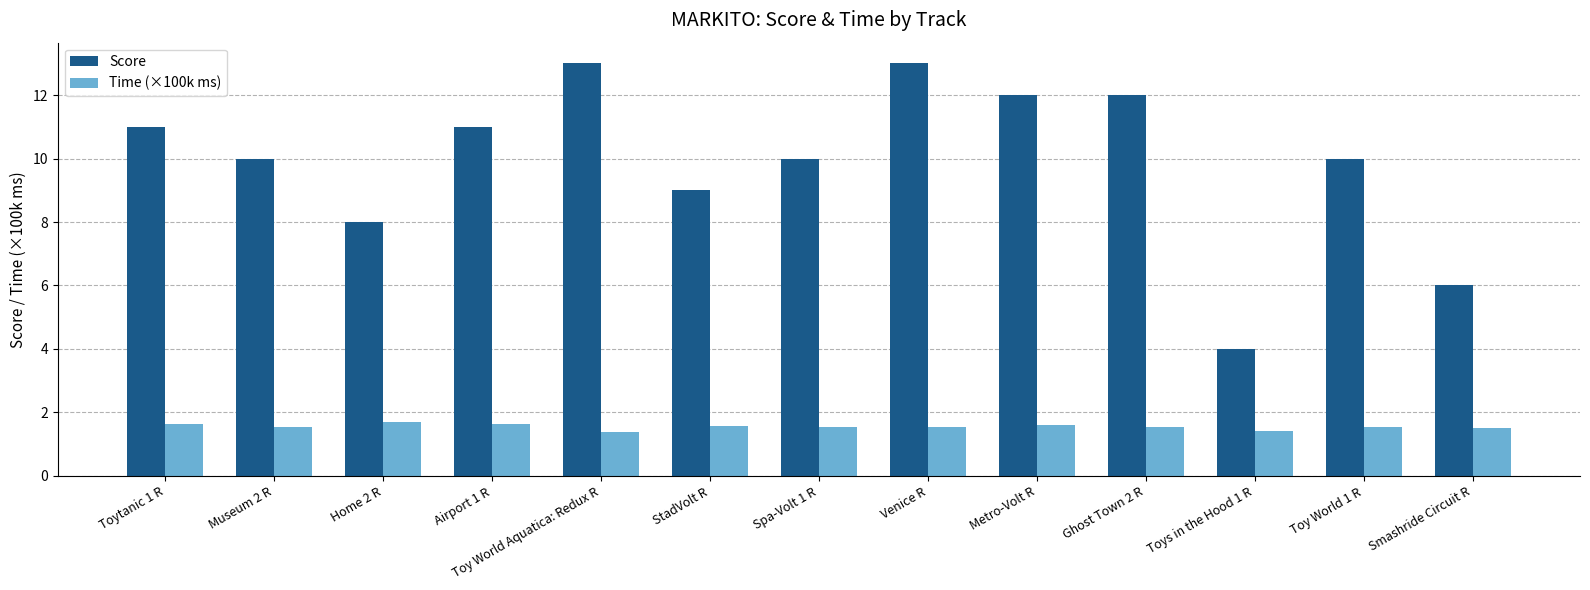

Which series changed the most between Museum 2 R and Smashride Circuit R?

Score